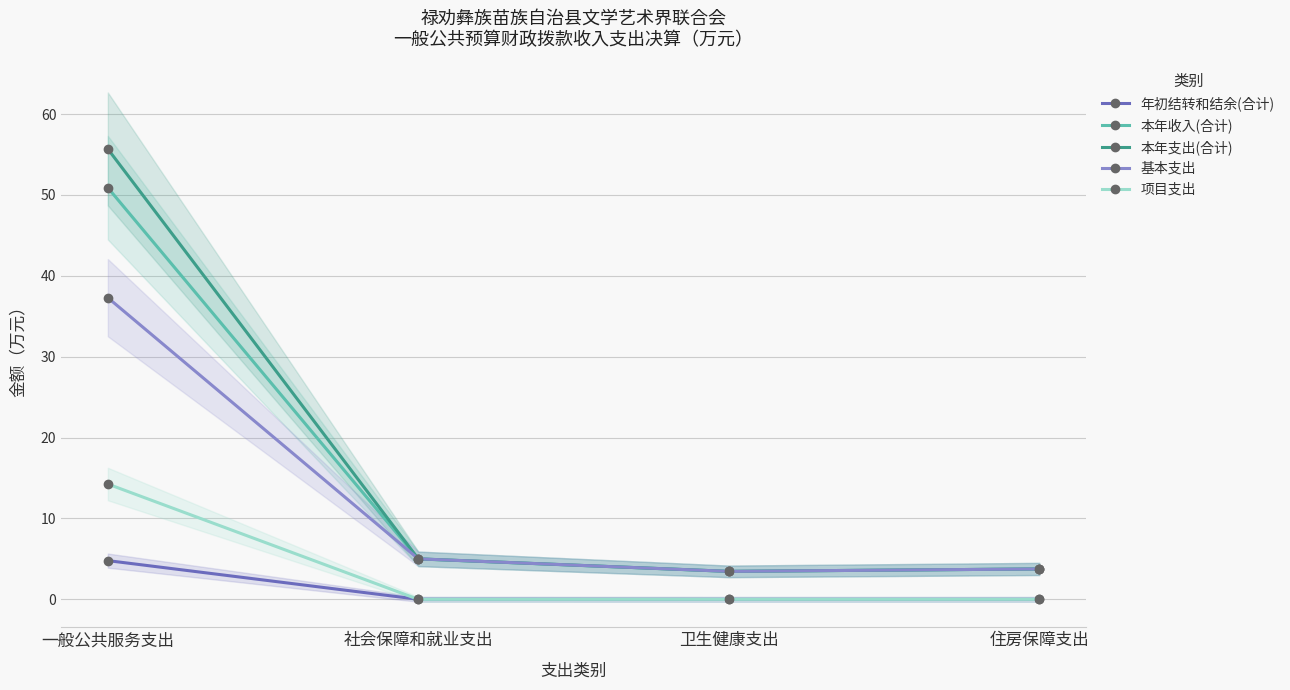

At how many categories does at least one series exceed 10?

1